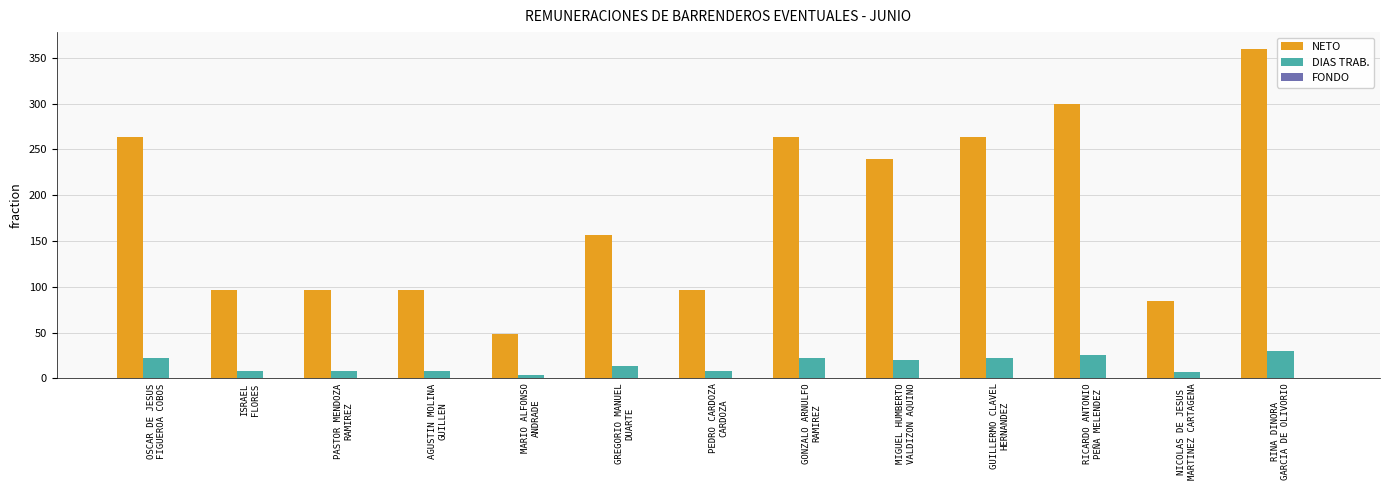

Count the number of data series in this chart.

3